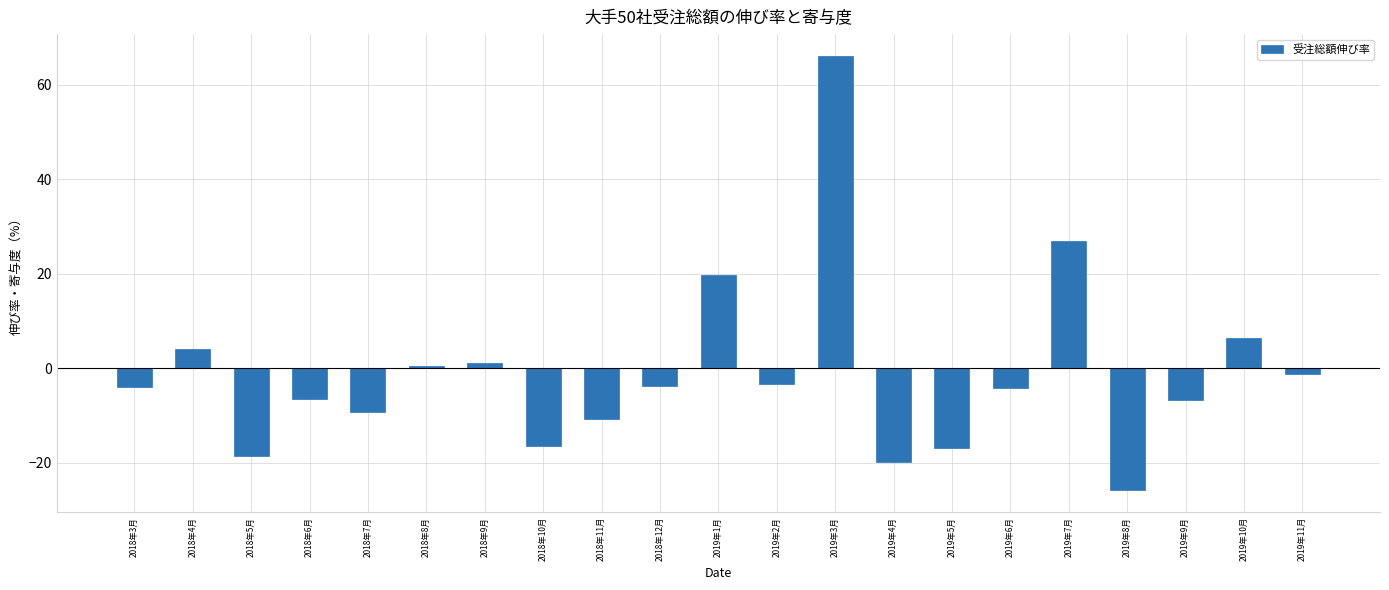

What is the difference between the maximum and second lowest values?

86.0